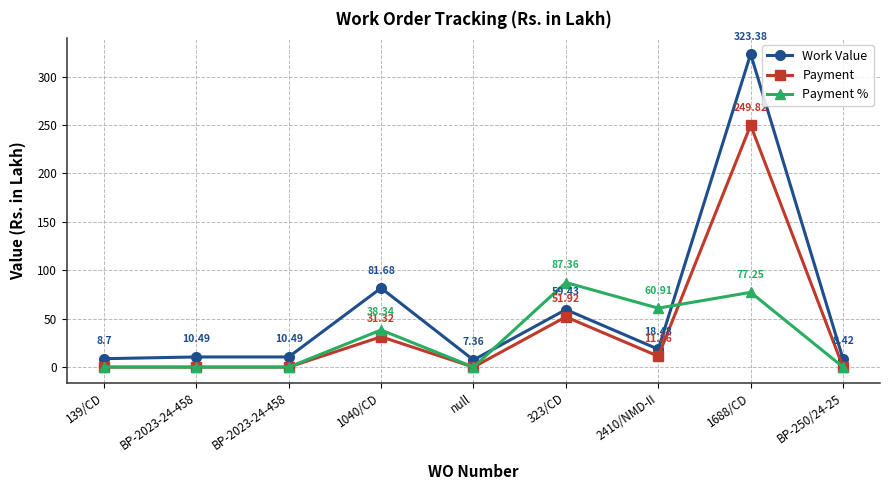

After their last crossing, which series has the higher values: Payment % or Payment?

Payment